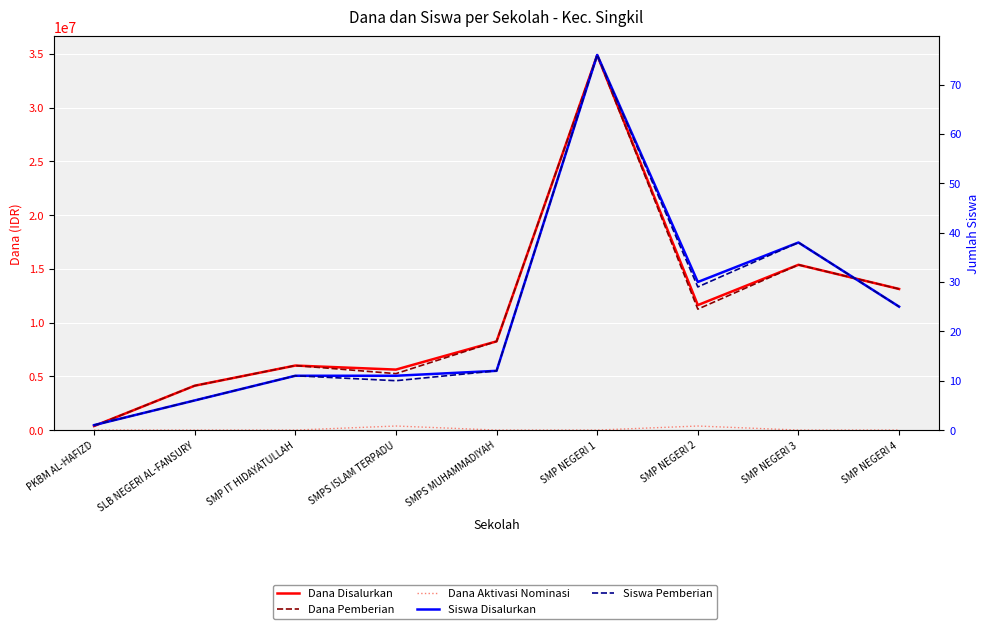

How many distinct data groups are displayed?

5